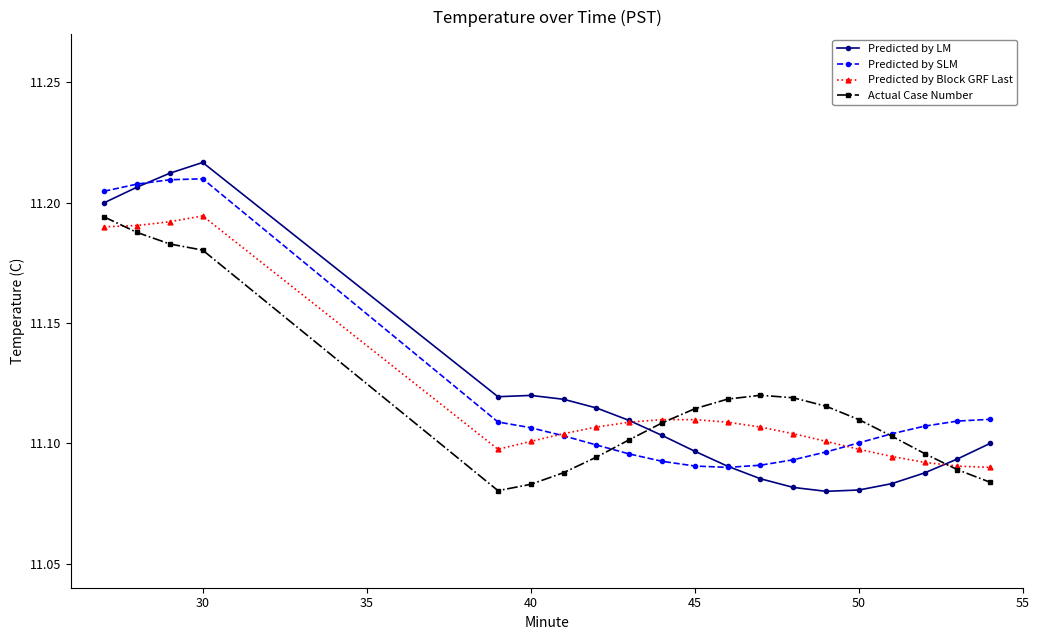

True or false: Predicted by LM and Actual Case Number cross at least once.

True